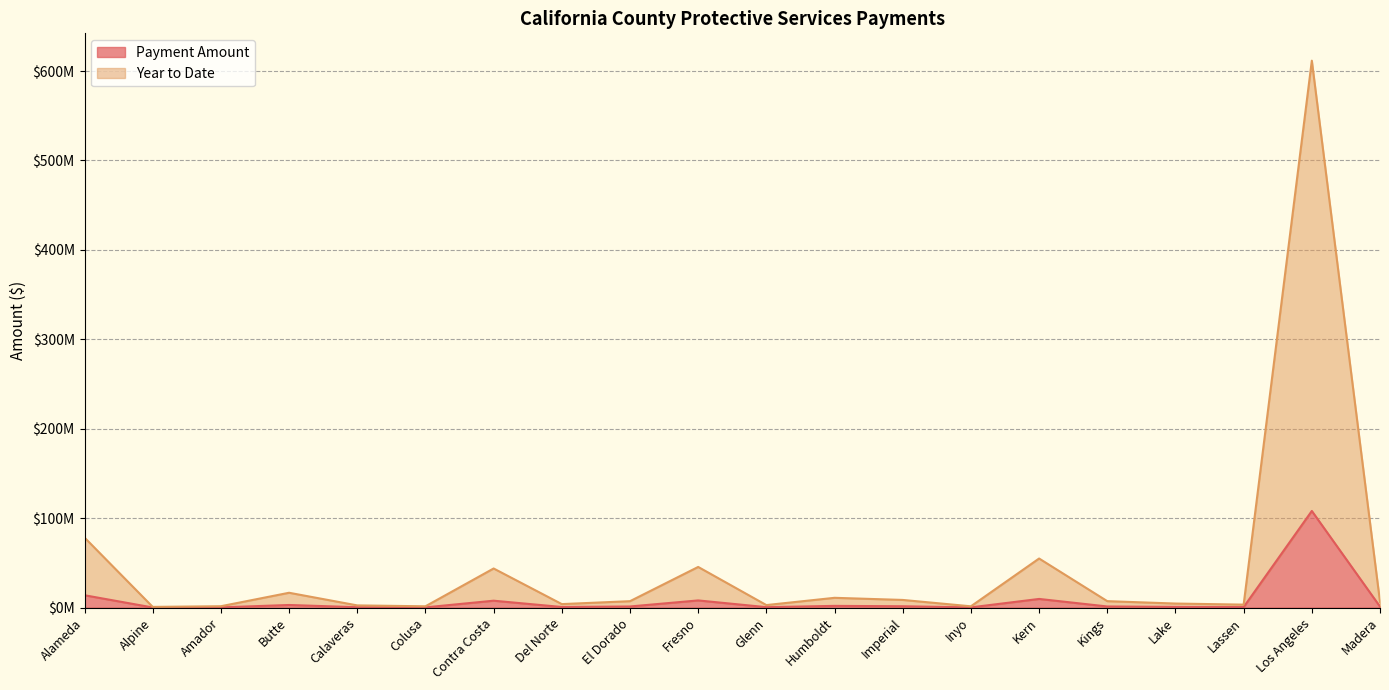

Where is the first local maximum for Payment Amount?

Butte